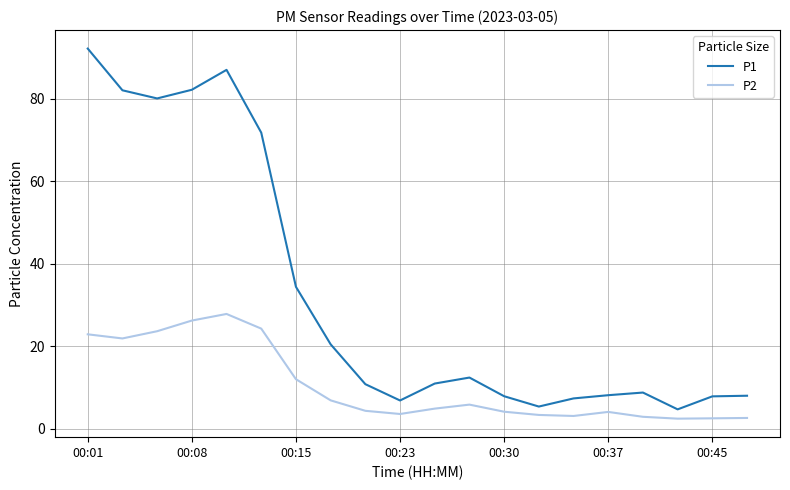

Which series has the largest total across all categories?

P1